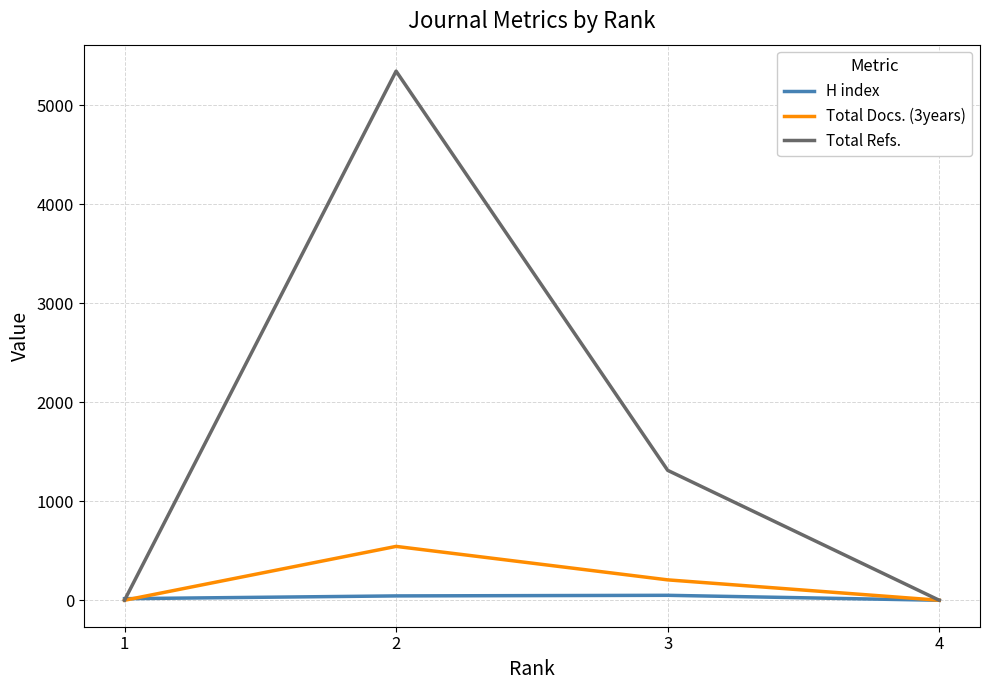

True or false: H index has more than 0 interior local peaks.

True